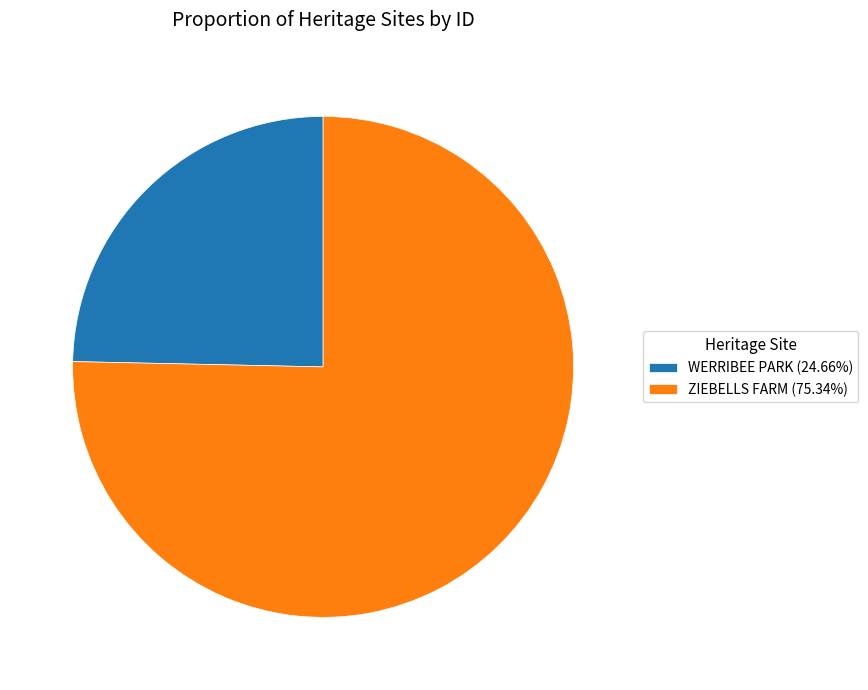

Count the number of slices in the pie.

2